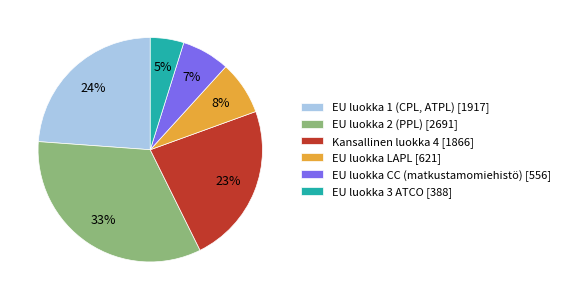

Count the number of slices in the pie.

6